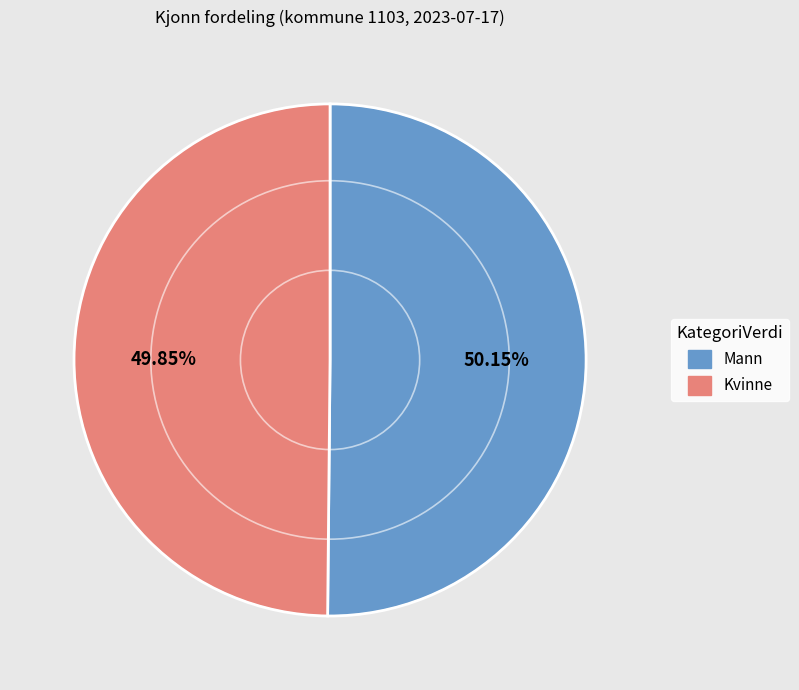

To the nearest percent, what percentage of the pie is Kvinne?

50%